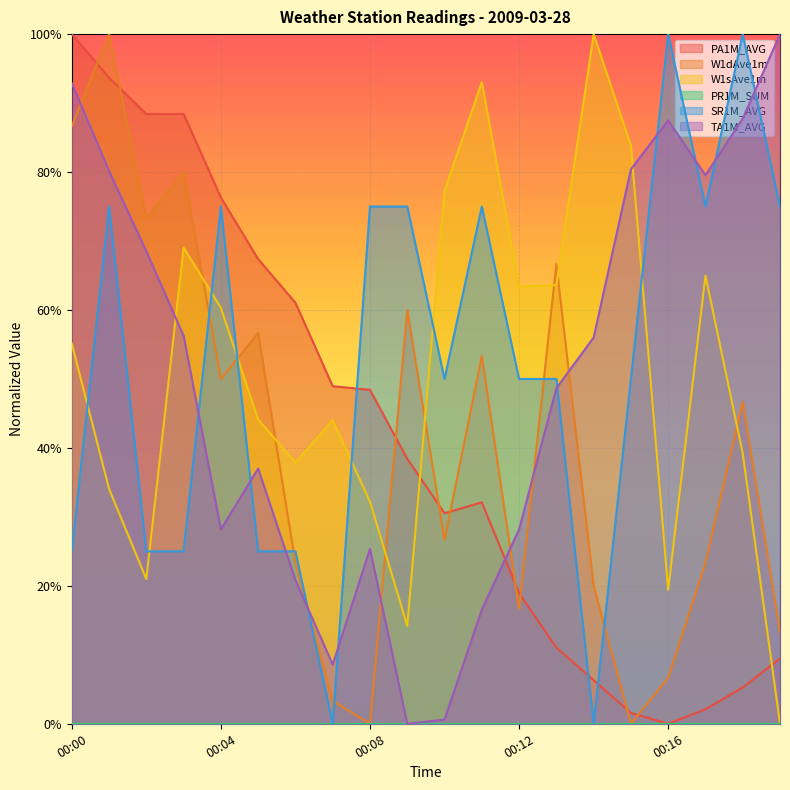

Between which two adjacent categories do PA1M_AVG and TA1M_AVG first intersect?

00:11 and 00:12